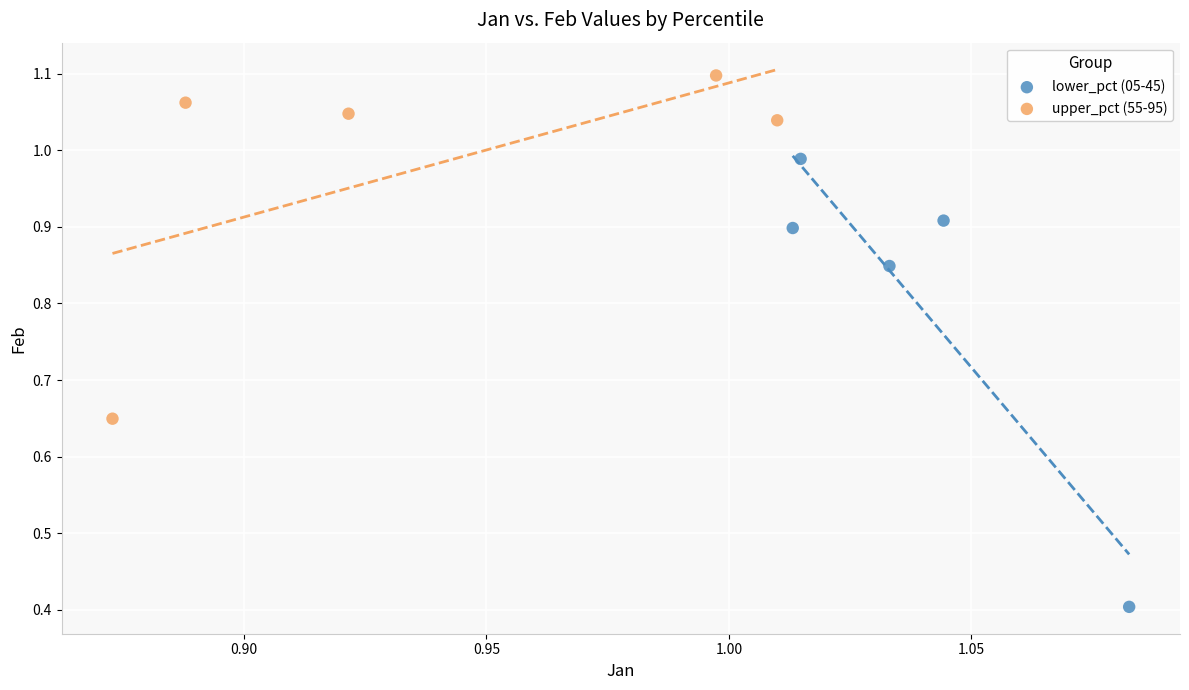

Which series has the largest Y range (max minus min)?

lower_pct (05-45)